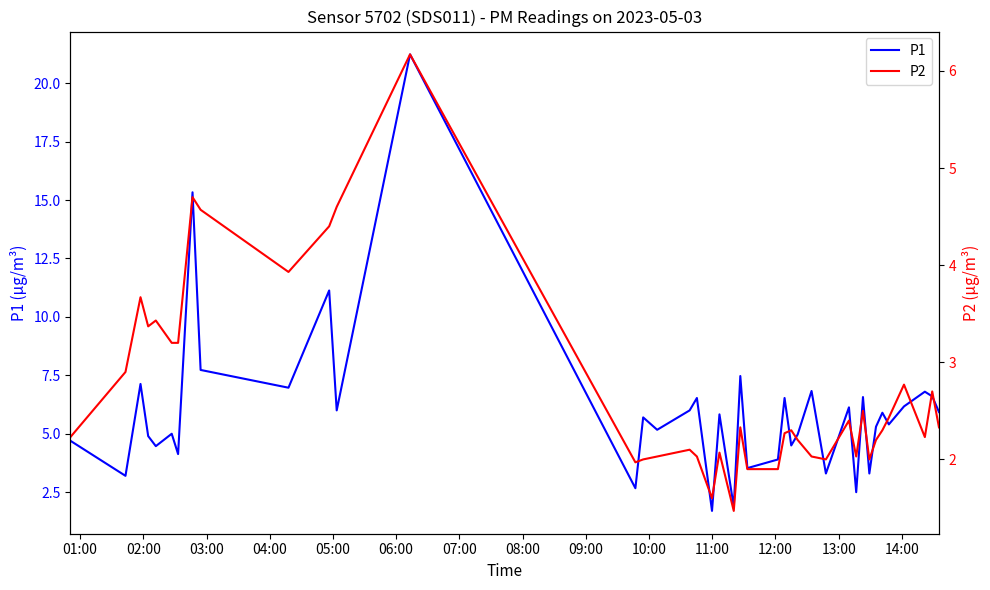

What is the value of the P2 point at the 2nd from the left?

2.9